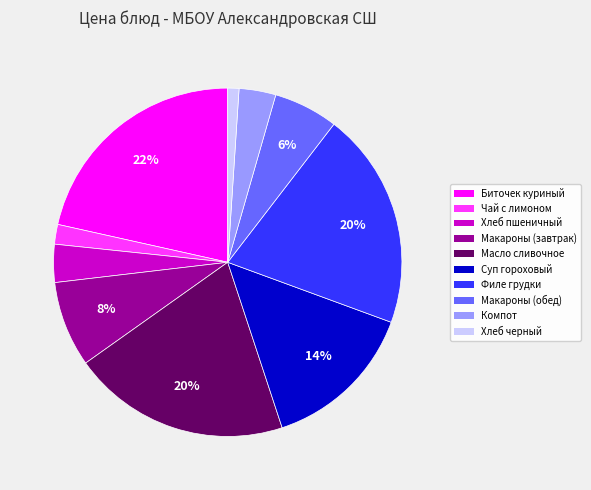

Is there a majority slice in this chart?

No